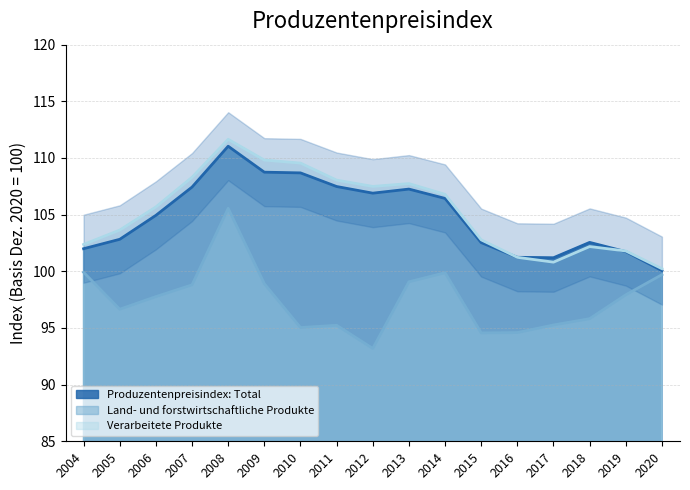

Which label corresponds to the smallest value in the chart?

2012